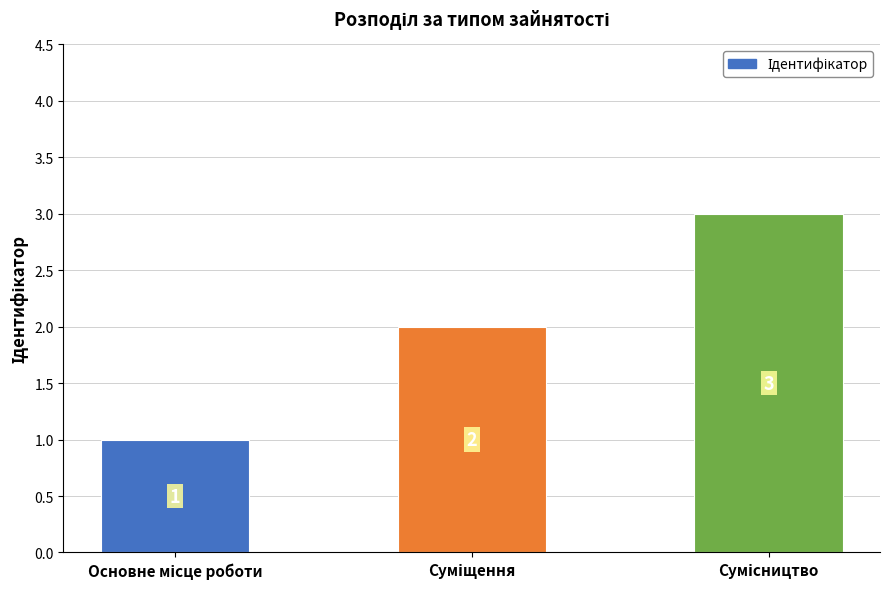

What is the sum of all values?

6